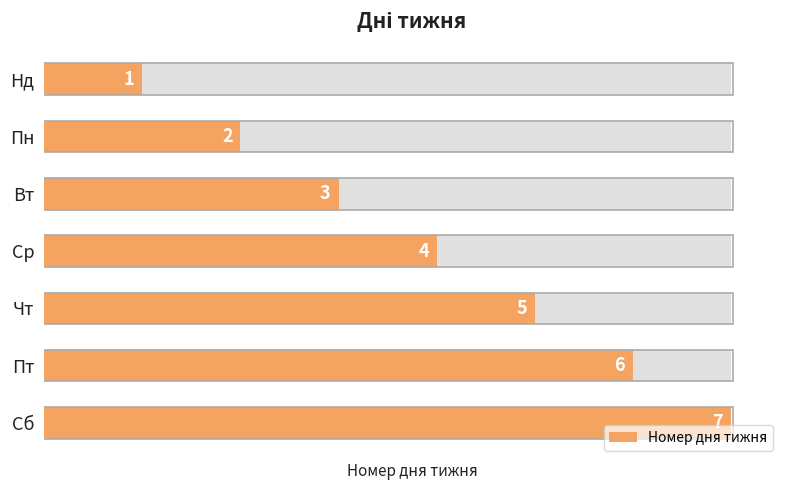

Are the bars horizontal?

Yes